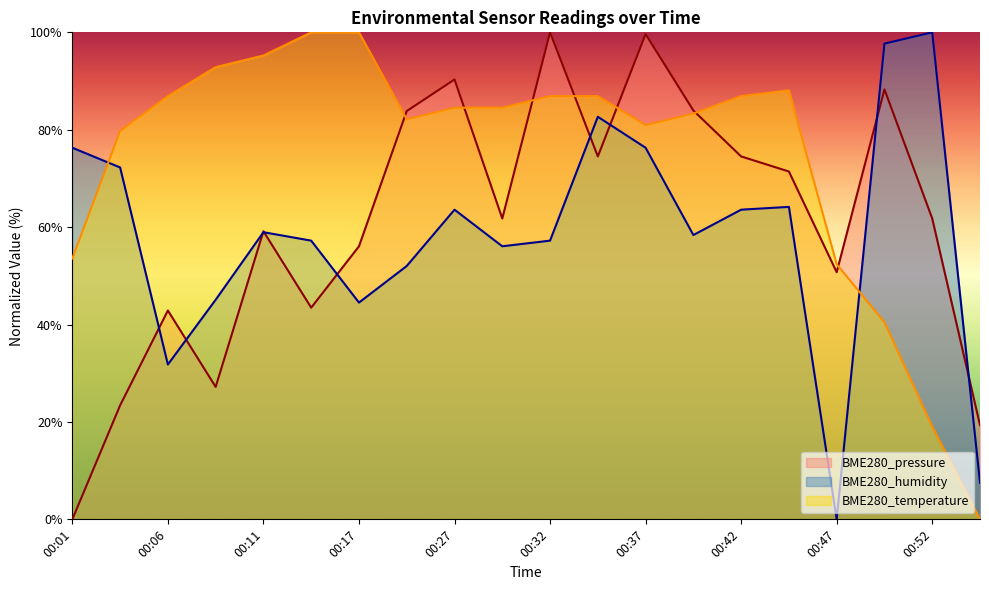

Which label corresponds to the largest value in the chart?

00:32